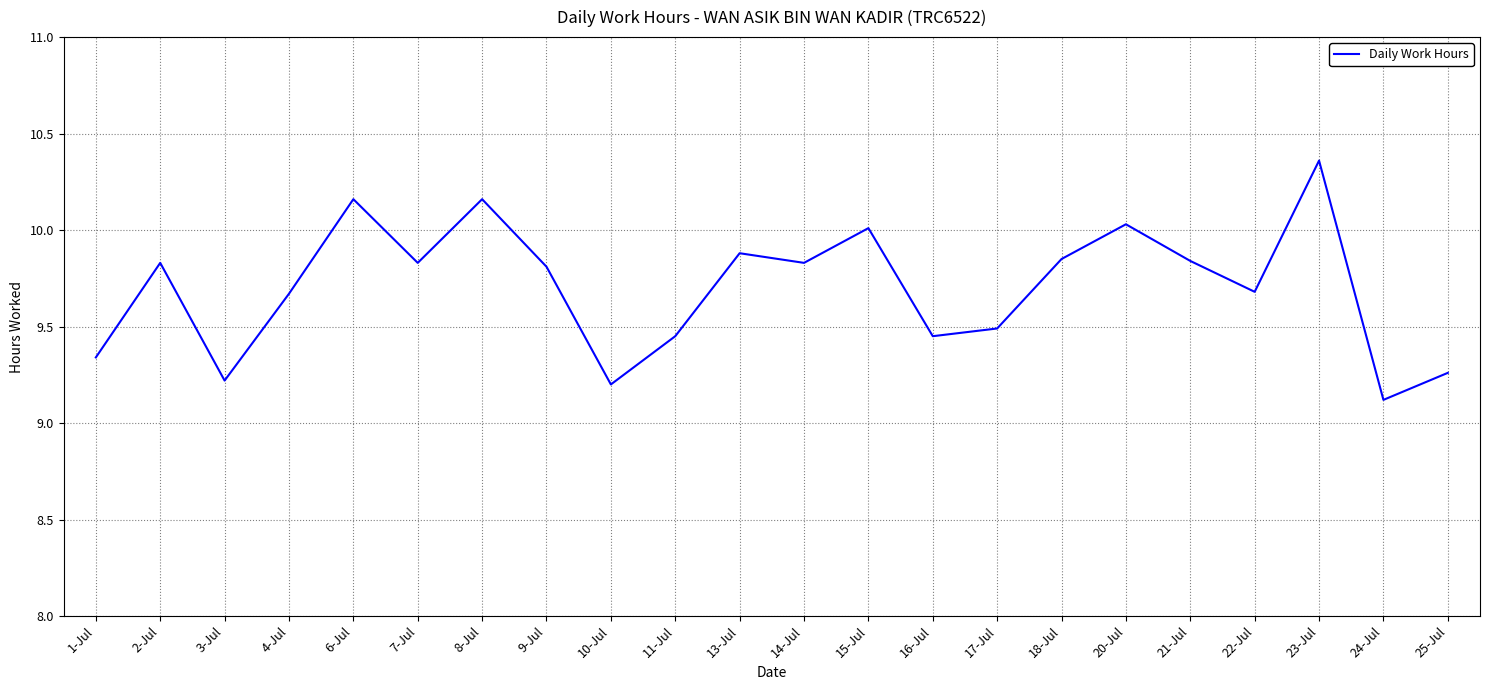

Between 9-Jul and 15-Jul, which is larger?

15-Jul